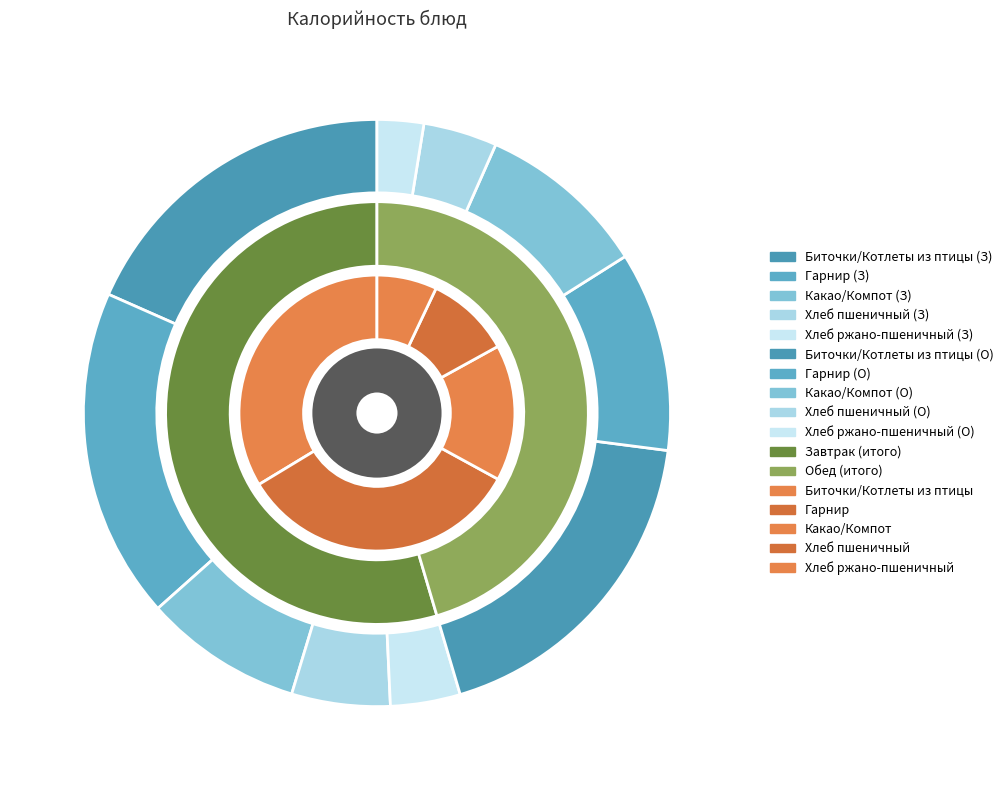

To the nearest percent, what is the difference between the Хлеб пшеничный and Какао/Компот slice percentages?

12%